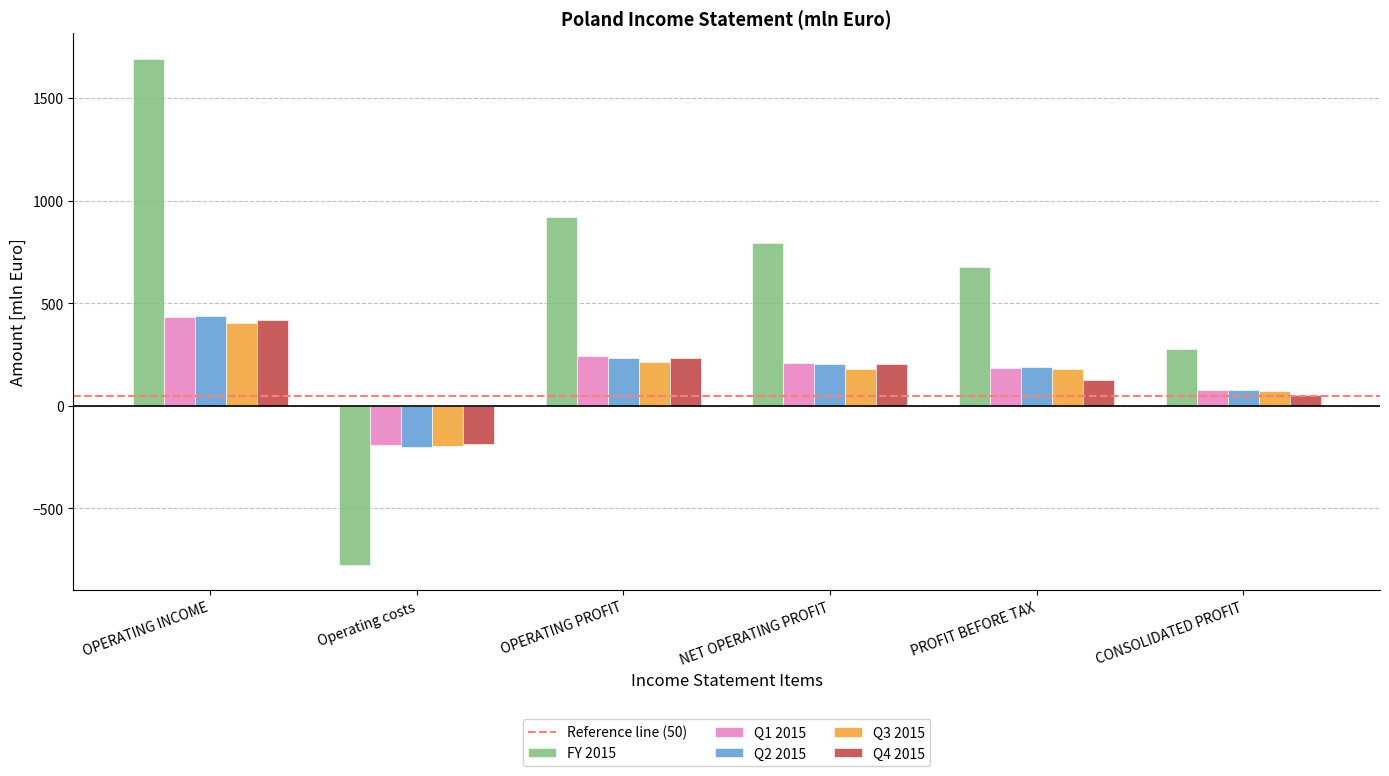

The Q1 2015 series shows 209.4 at NET OPERATING PROFIT. True or false?

True